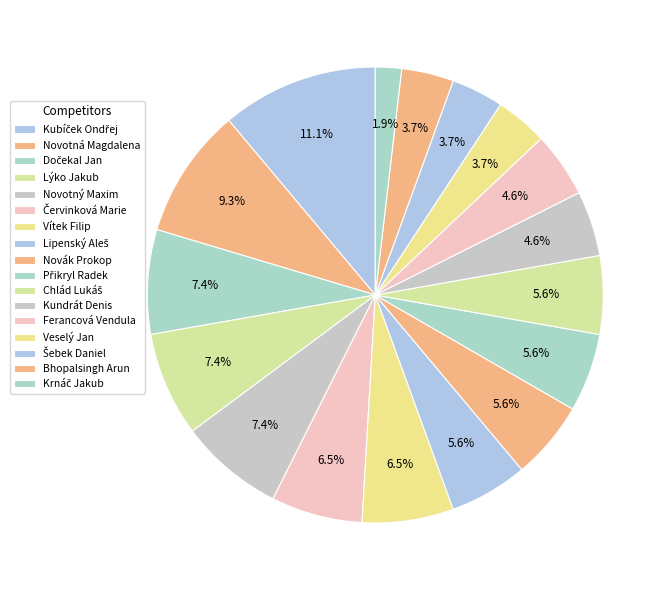

What percentage do Bhopalsingh Arun and Krnáč Jakub together represent?

5.6%